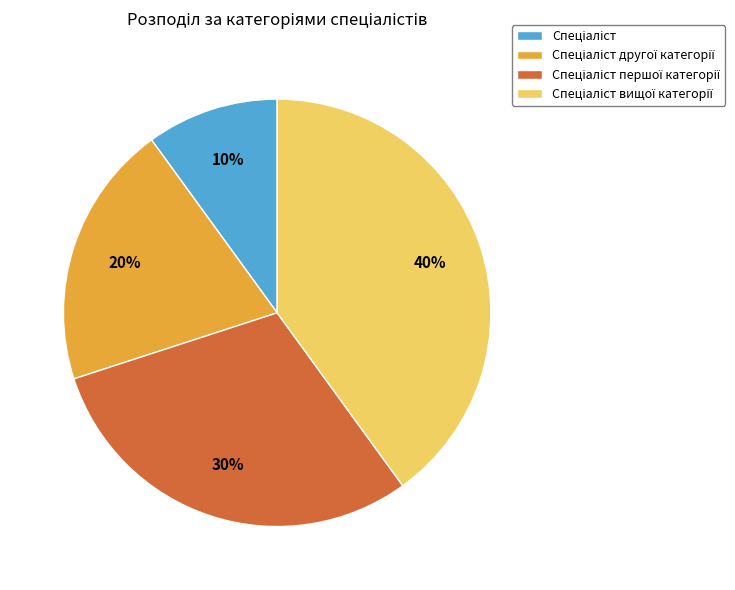

To the nearest percent, what is the difference between the largest and smallest slice percentages?

30%